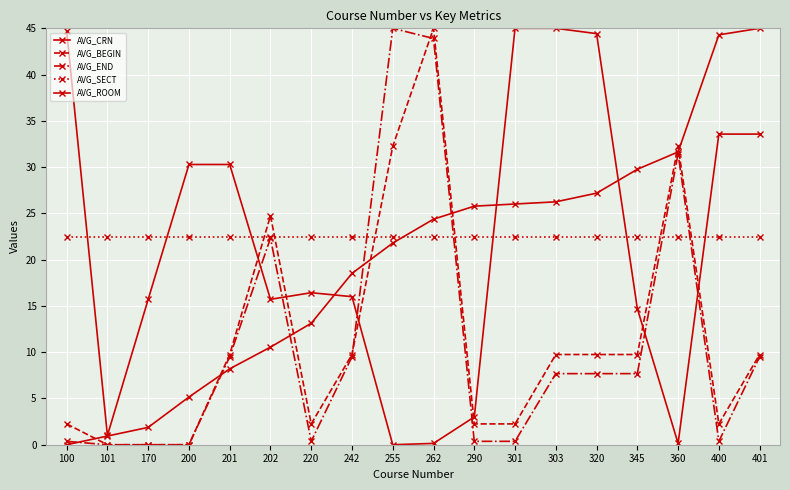

How many data points in AVG_CRN are less than 24?

9